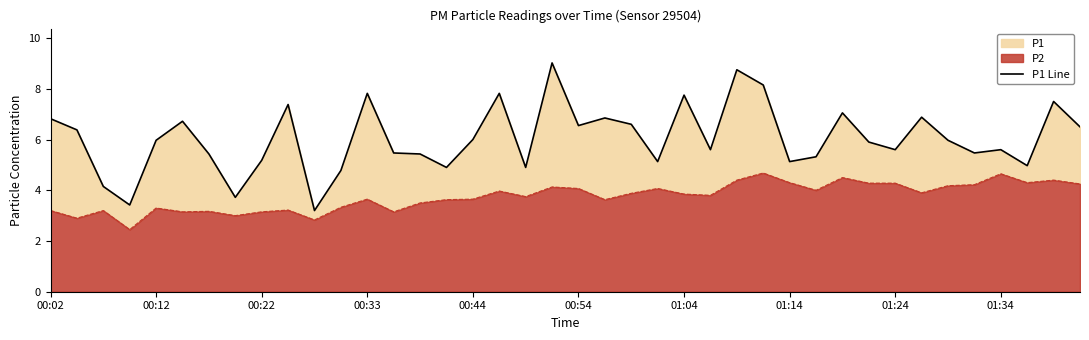

What is the ratio of the value at 20 to the value at 22?

1.0